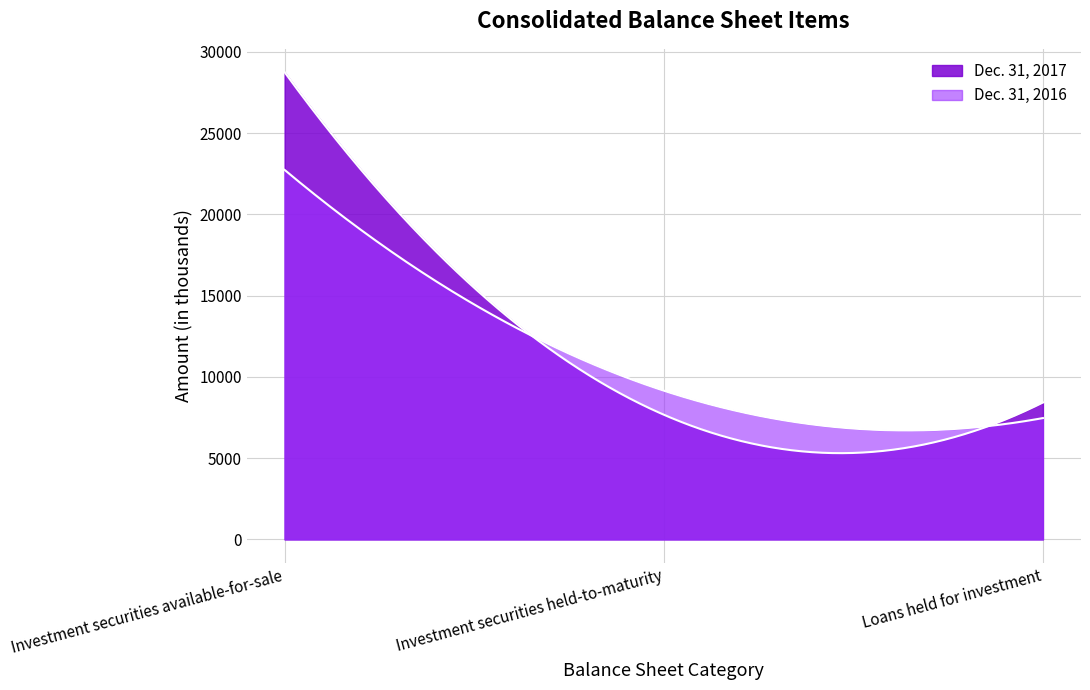

What is the sum of all Dec. 31, 2016 values?

39344